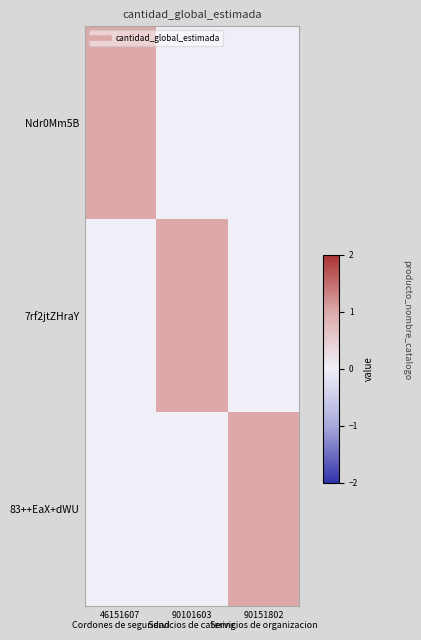

What is the difference between the 83++EaX+dWU values at 90151802 Servicios de organizacion and 90101603 Servicios de catering?

1